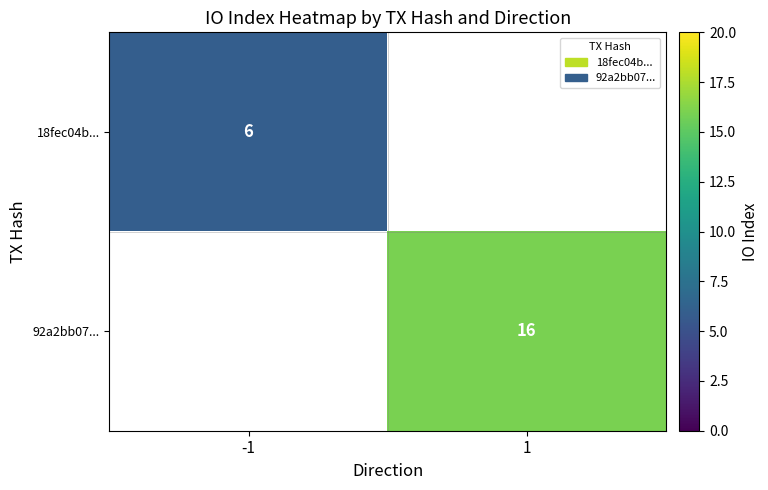

Is it true that 18fec04b... equals 6 at -1?

True